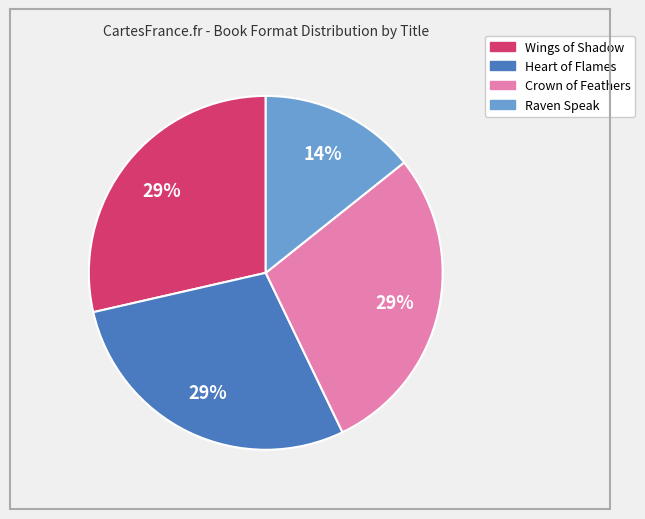

How many slices are in this pie chart?

4